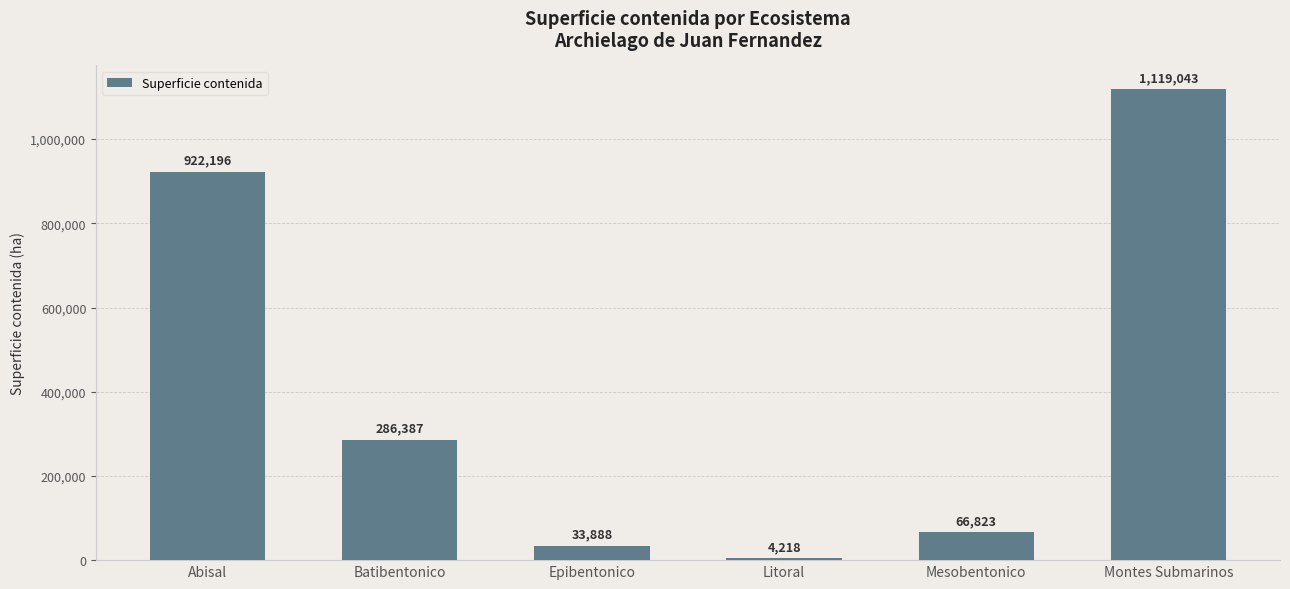

How many distinct data groups are displayed?

1